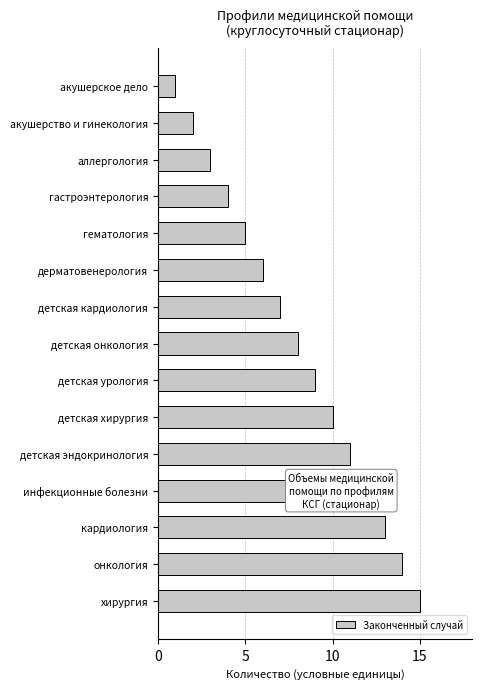

True or false: the data shows 4 at гастроэнтерология.

True